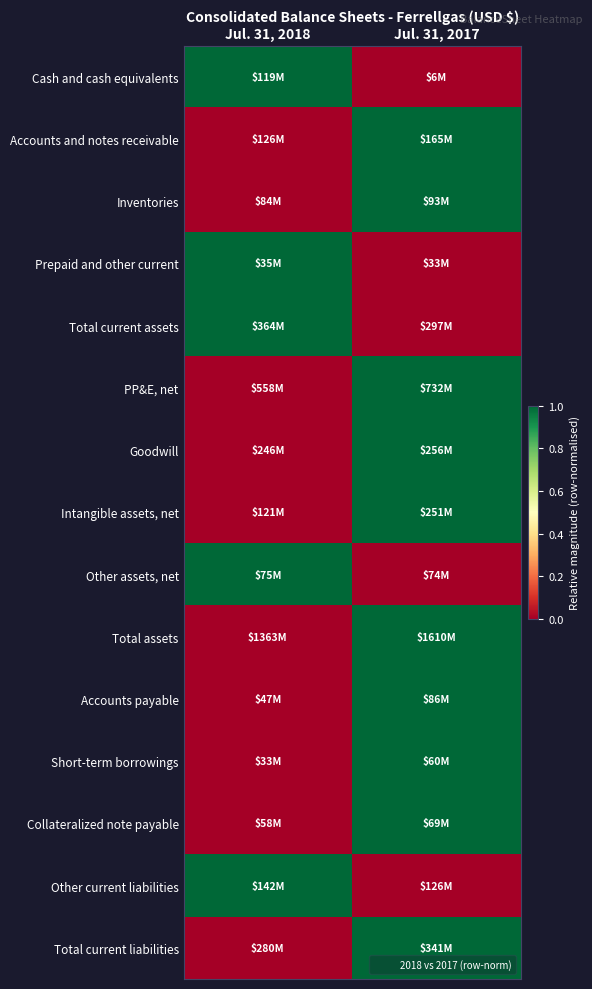

Between Jul. 31, 2017 and Jul. 31, 2018, which is larger?

Jul. 31, 2018